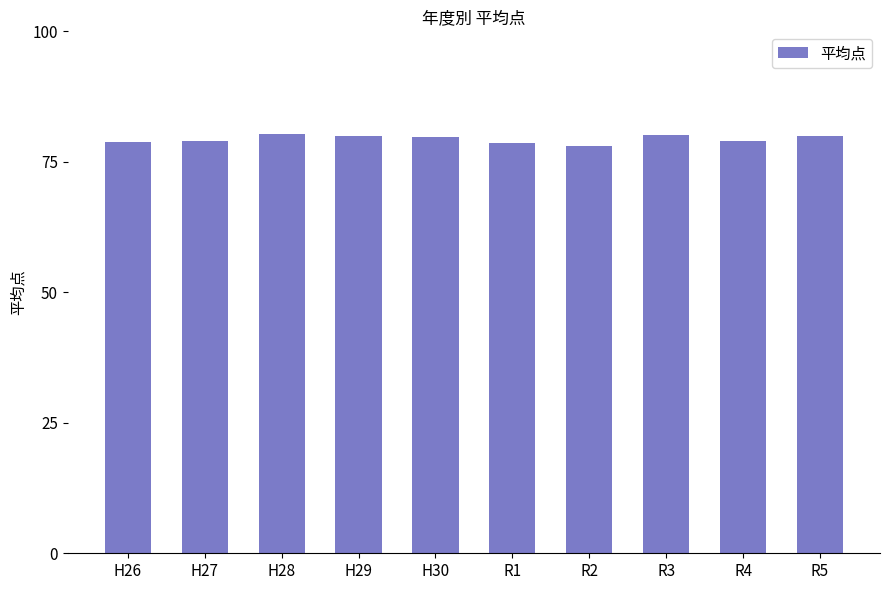

What is the value of the 10th bar from the left?

80.0